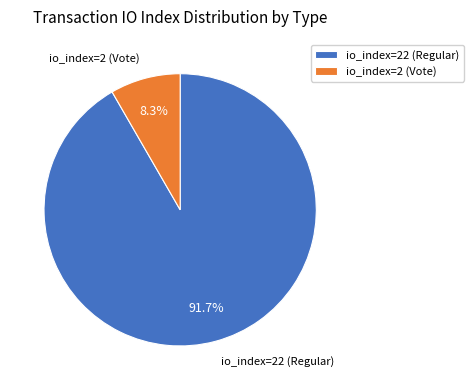

Count the number of slices in the pie.

2